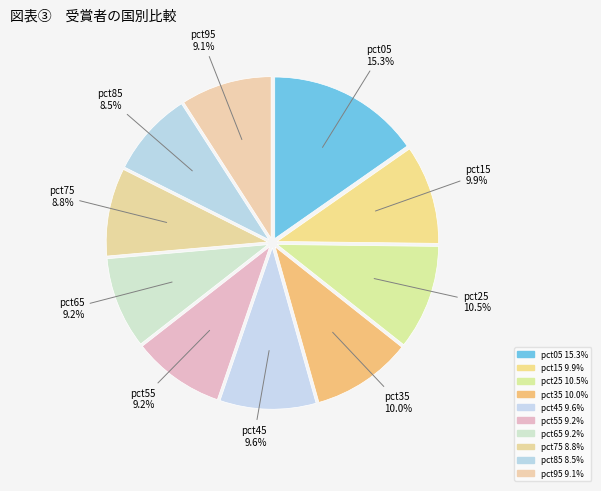

What percentage is the pct35 slice, to the nearest percent?

10%